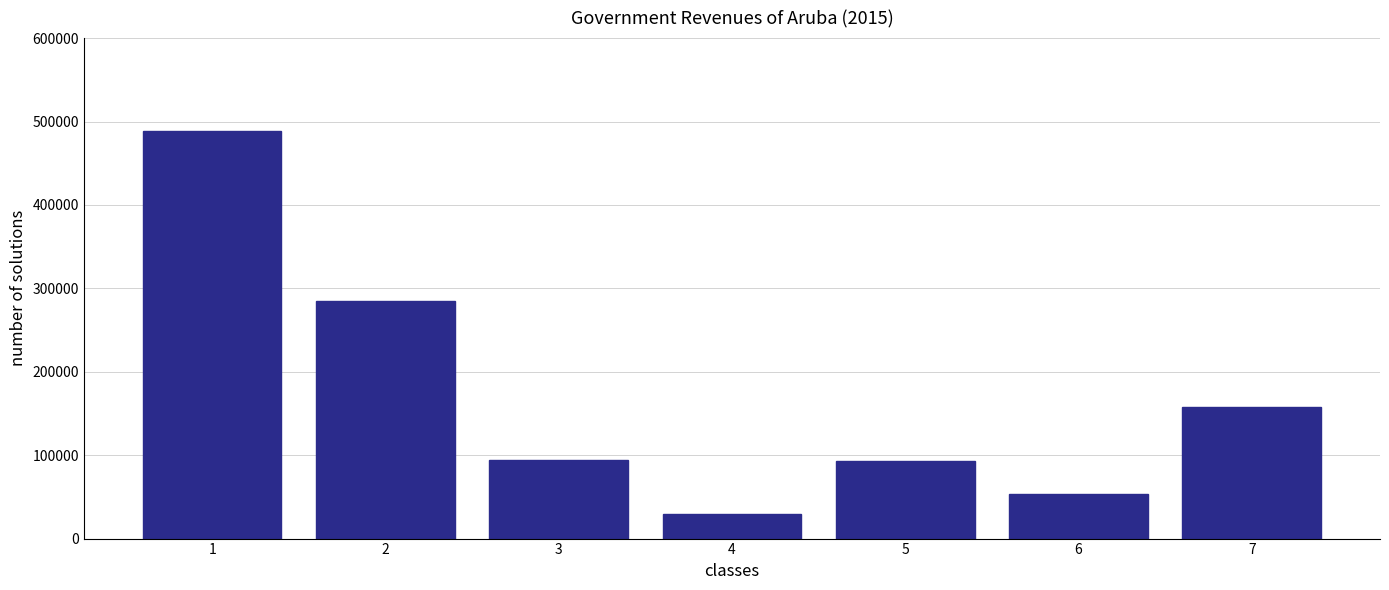

The value at 6 is 24947. True or false?

False